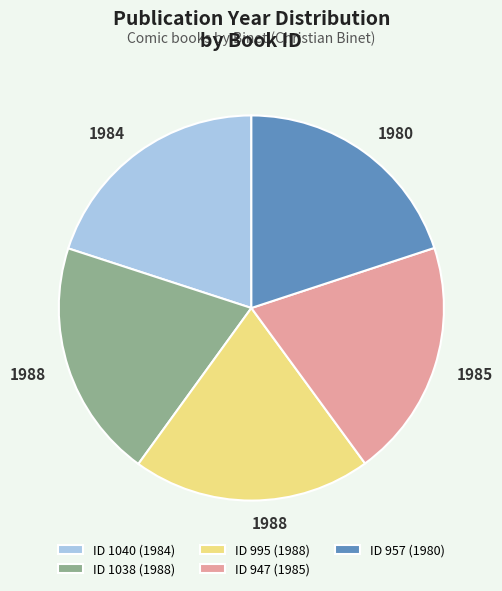

Approximately how many times larger is the value at ID 947 (1985) compared to ID 957 (1980)?

1.0